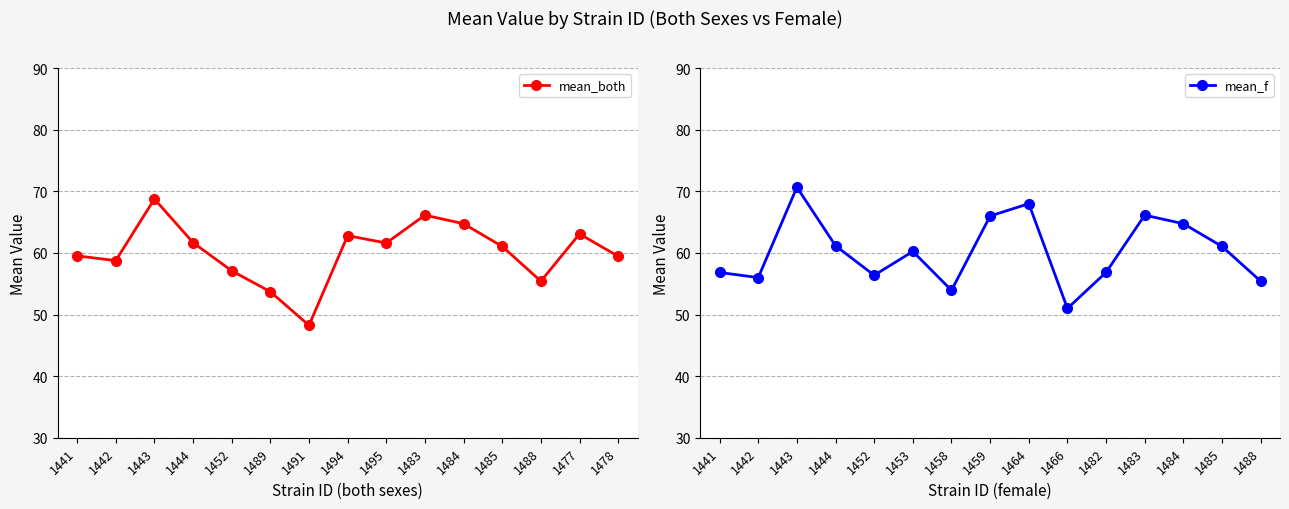

How many intersections are there between mean_both and mean_f?

6